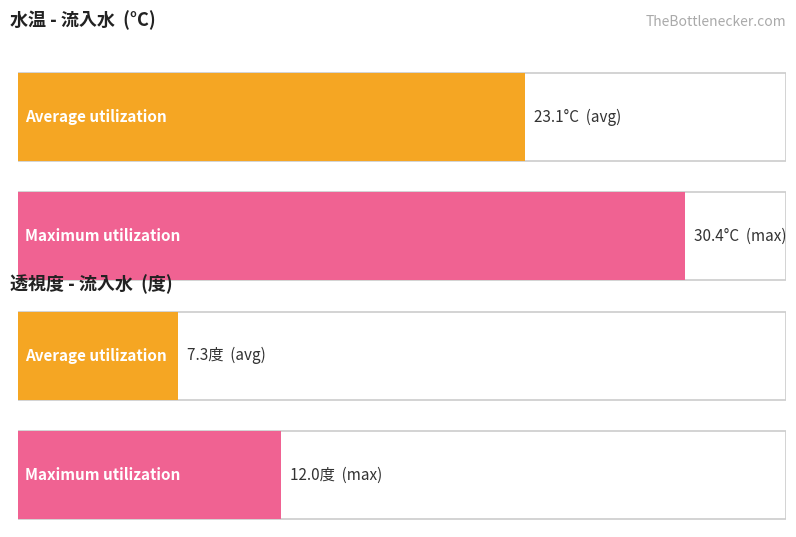

The Average utilization series shows 2.3 at 流入水 (透視度 avg). True or false?

False